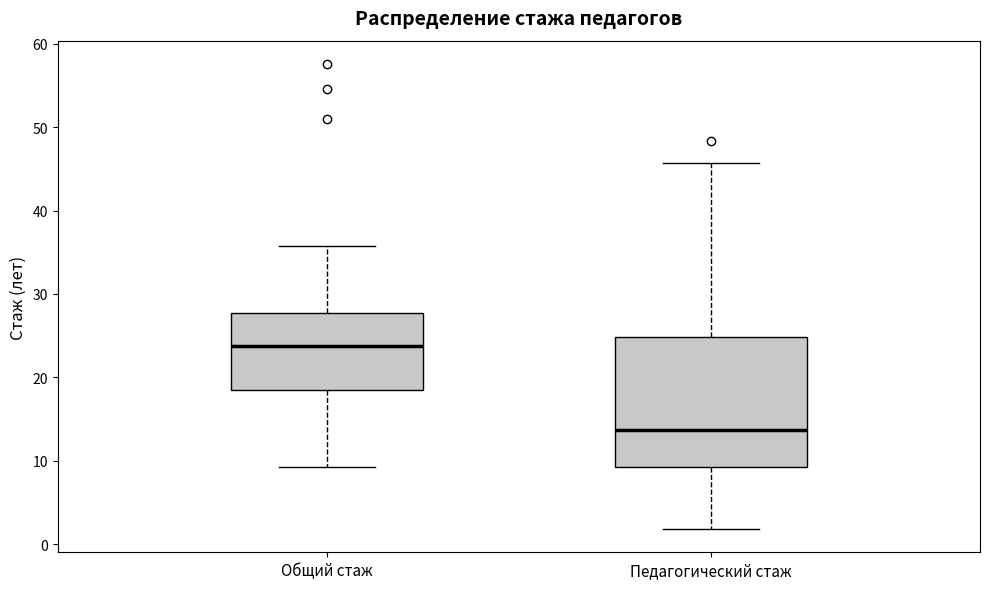

Reading left to right, read every box against the y-axis: the position of its median line, the range the box covers, and the ends of its whiskers. The values are not printed on the chart, so give them approximately, as read against the axis.

Общий стаж: median 24, box 19 to 28, whiskers 9 to 36
Педагогический стаж: median 14, box 9 to 25, whiskers 2 to 46